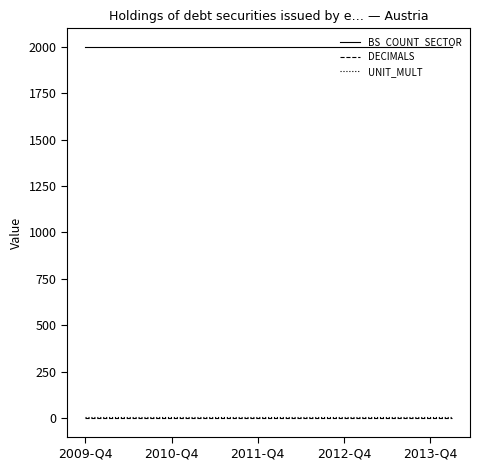

True or false: BS_COUNT_SECTOR and UNIT_MULT cross at least once.

False